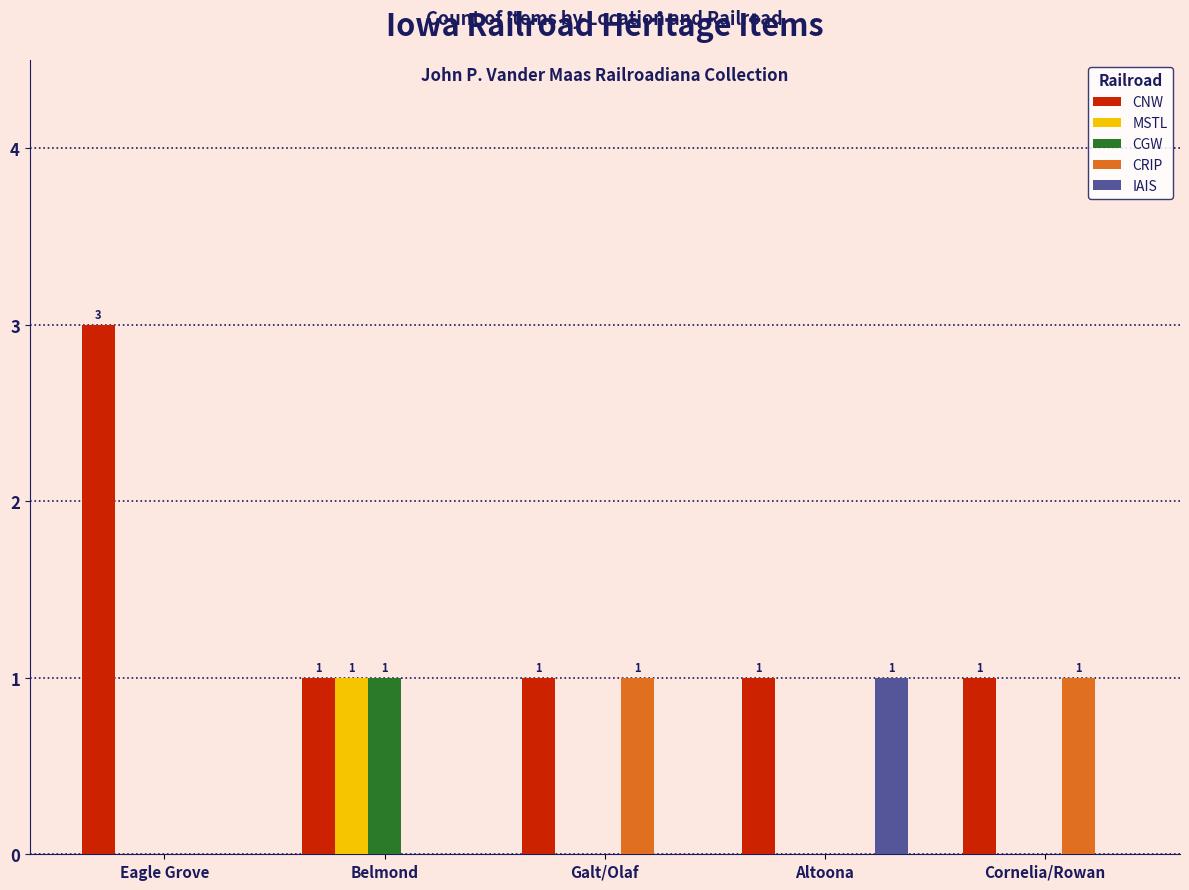

Count the number of categories in the chart.

5